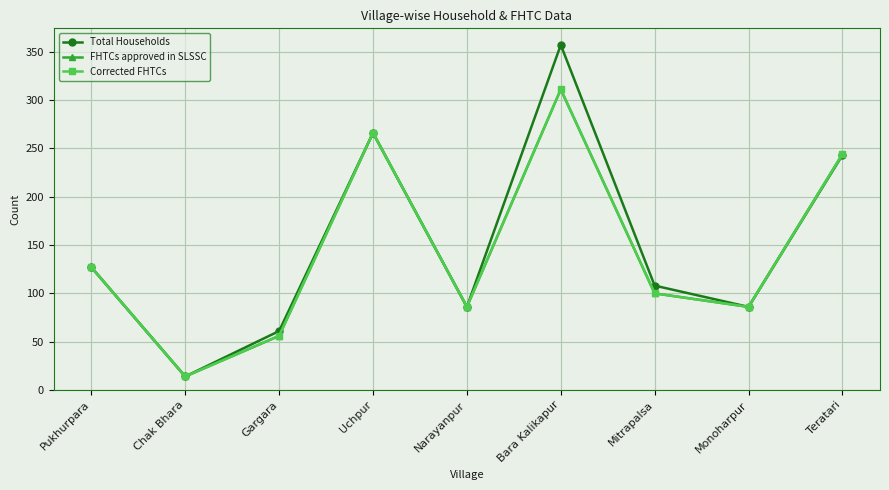

Which label corresponds to the smallest value in the chart?

Chak Bhara